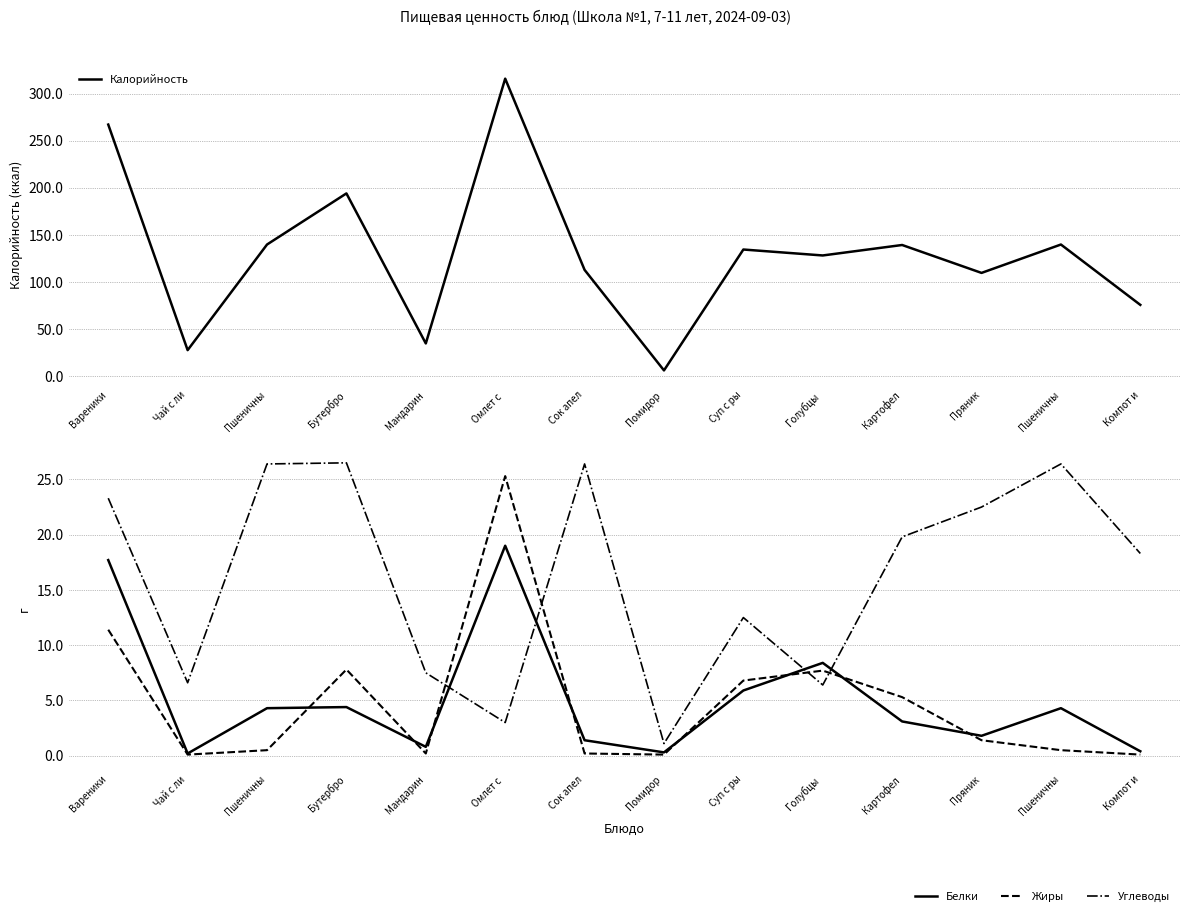

Reading left to right, what are all the values shown in this chart?

Калорийность: 267.1	27.9	139.9	194.1	35.0	315.8	113.0	6.4	134.6	128.3	139.4	109.8	139.9	75.9
Белки: 17.7	0.2	4.3	4.4	0.8	19.0	1.4	0.3	5.9	8.4	3.1	1.8	4.3	0.4
Жиры: 11.4	0.1	0.5	7.8	0.2	25.3	0.2	0.1	6.8	7.7	5.3	1.4	0.5	0.1
Углеводы: 23.3	6.6	26.4	26.5	7.5	3.0	26.4	1.1	12.5	6.4	19.8	22.5	26.4	18.3